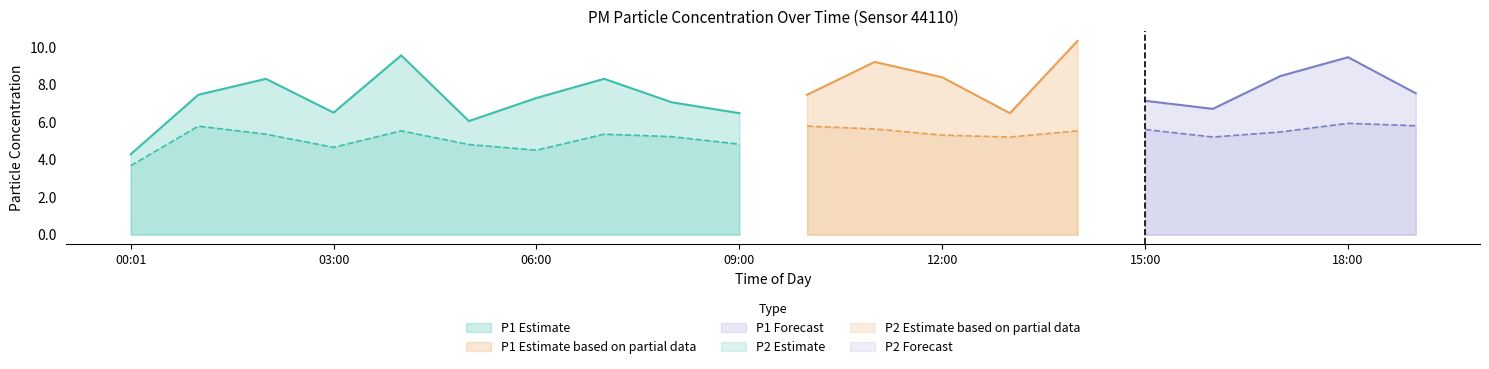

True or false: P1 and P2 intersect in this chart.

False